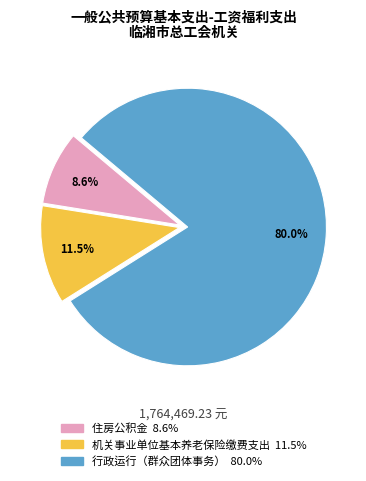

To the nearest percent, what percentage of the pie is 住房公积金?

9%